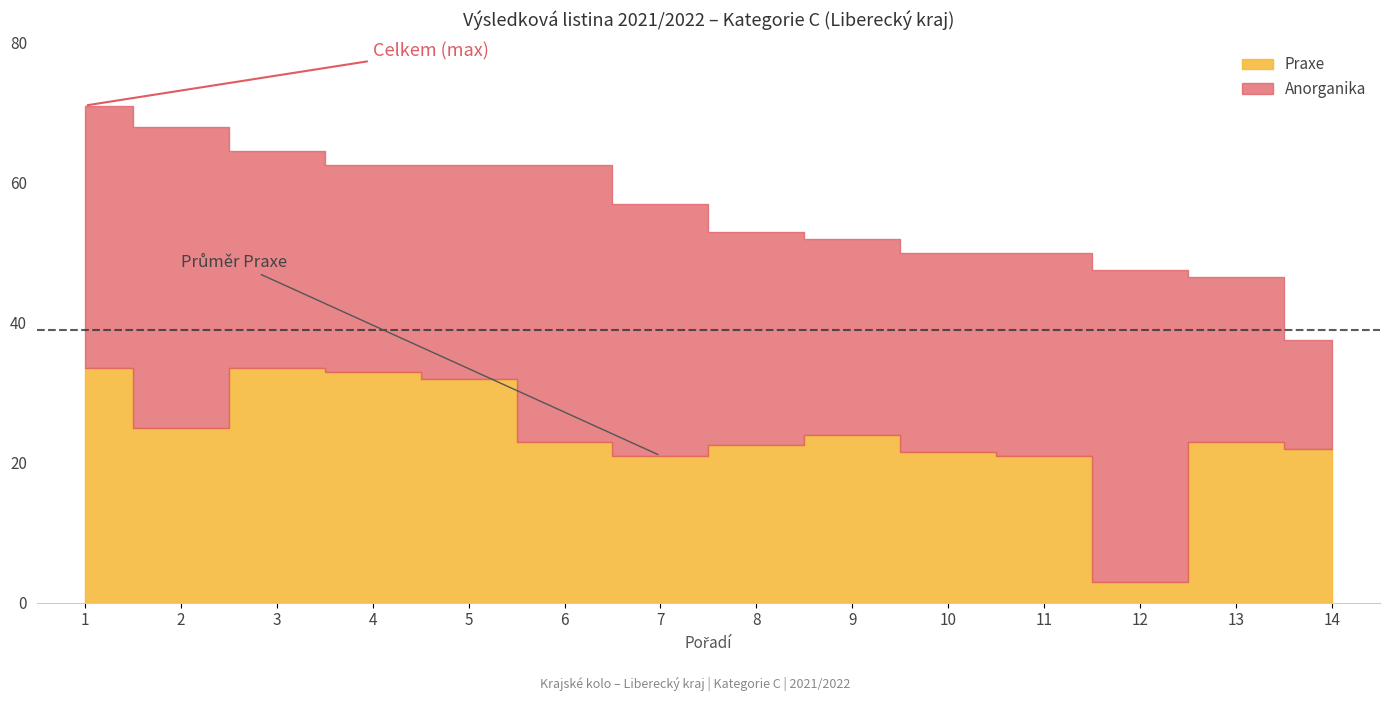

List the labels in order of Praxe value, largest first.

1, 3, 4, 5, 2, 9, 6, 13, 8, 14, 10, 7, 11, 12